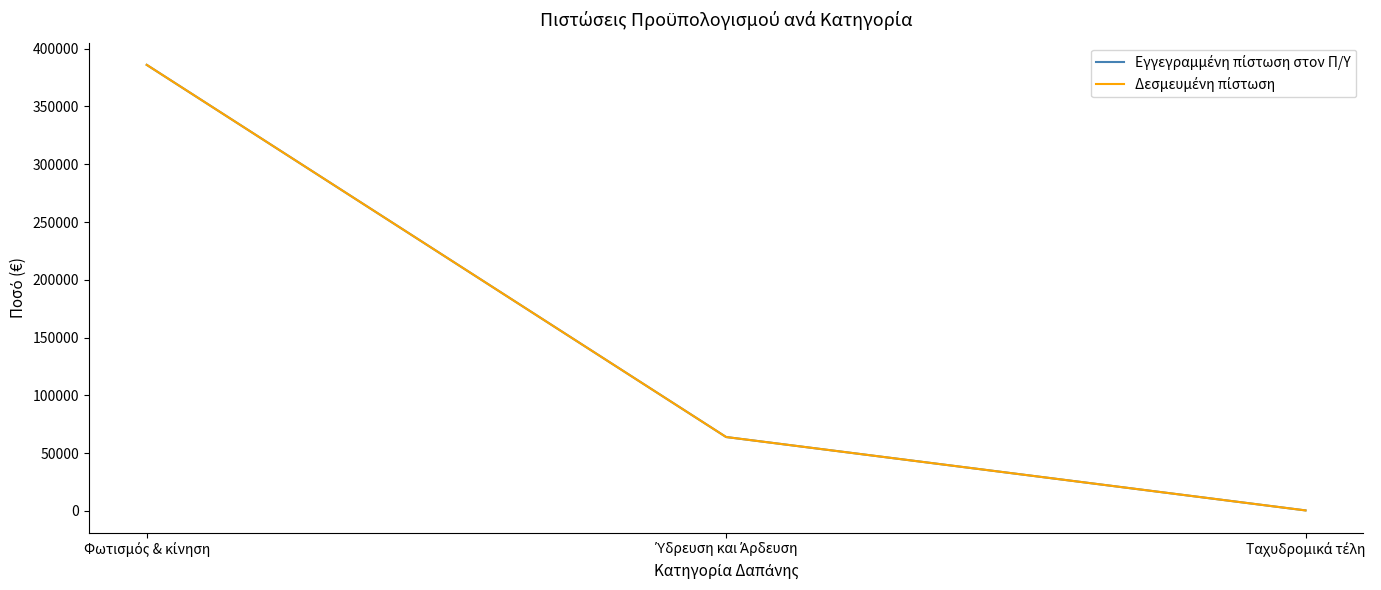

What is the difference between the maximum and minimum values in the Δεσμευμένη πίστωση series?

385500